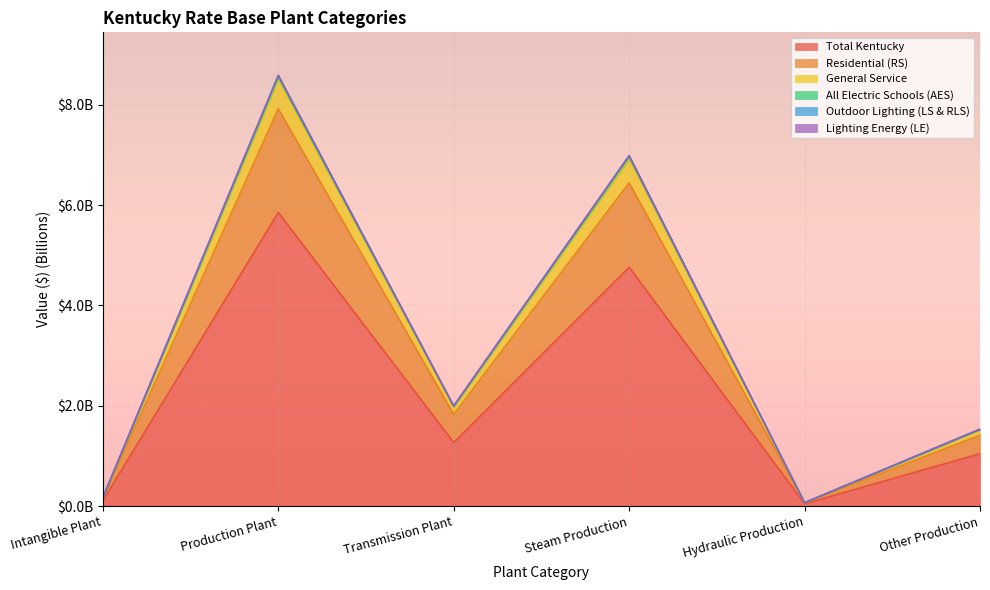

How many interior local peaks does the Outdoor Lighting (LS & RLS) series have?

2